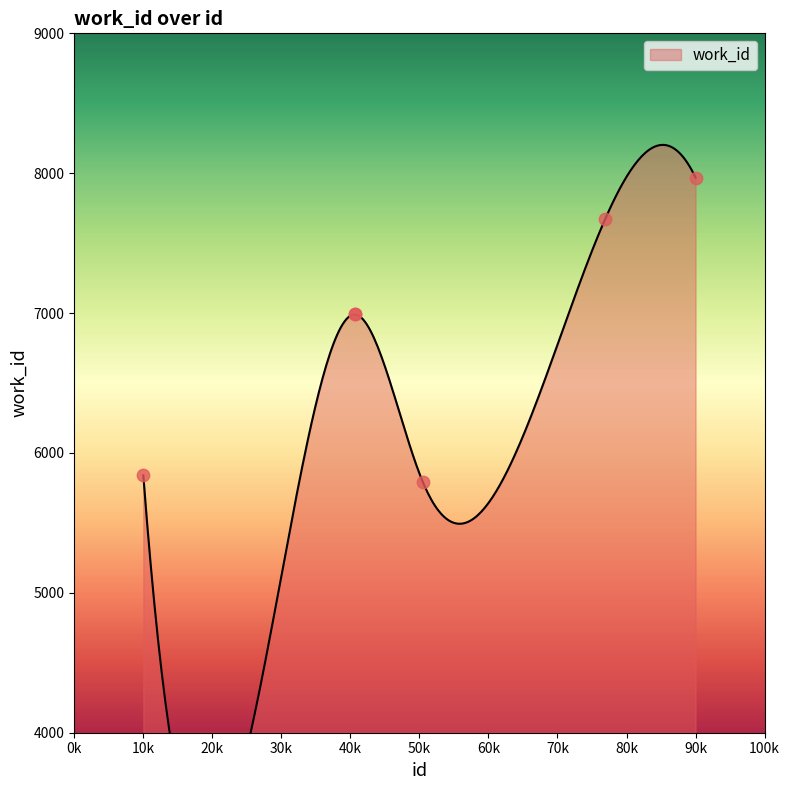

What is the change in value from 19923 to 24176?

+2174